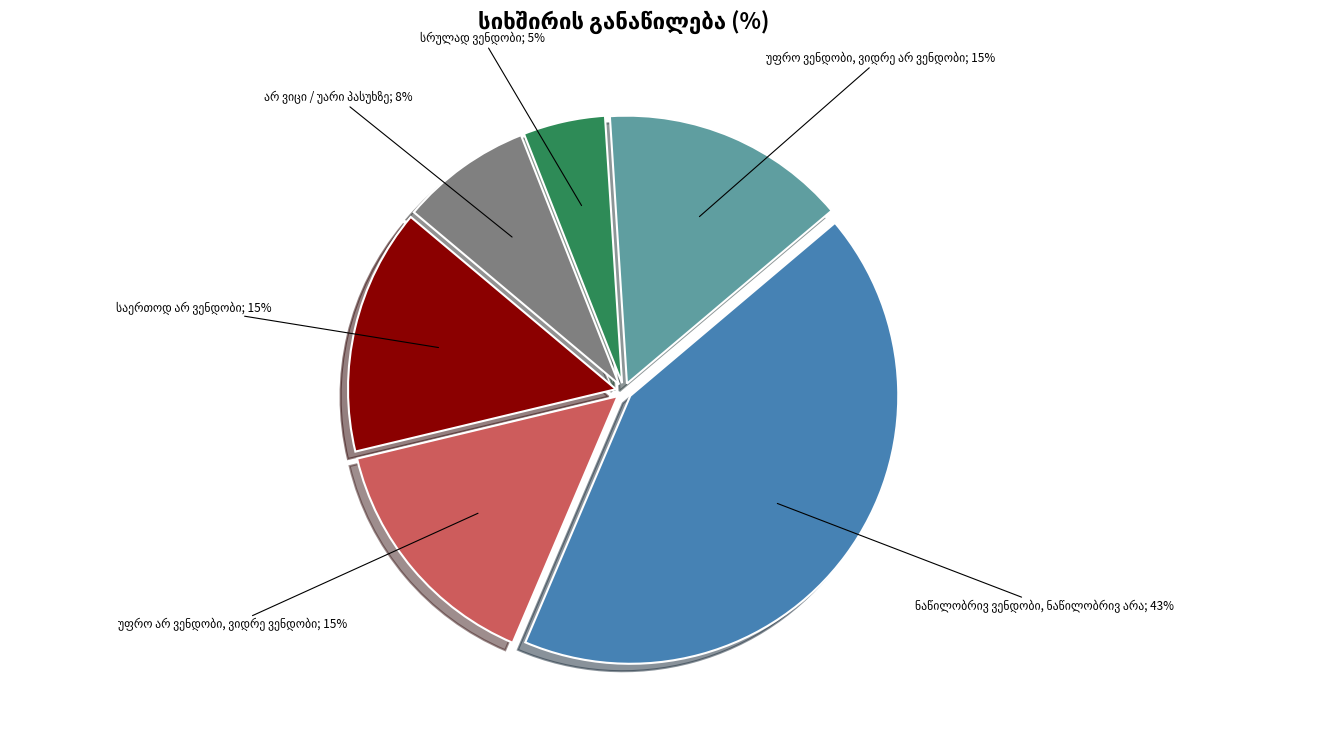

Is there a majority slice in this chart?

No